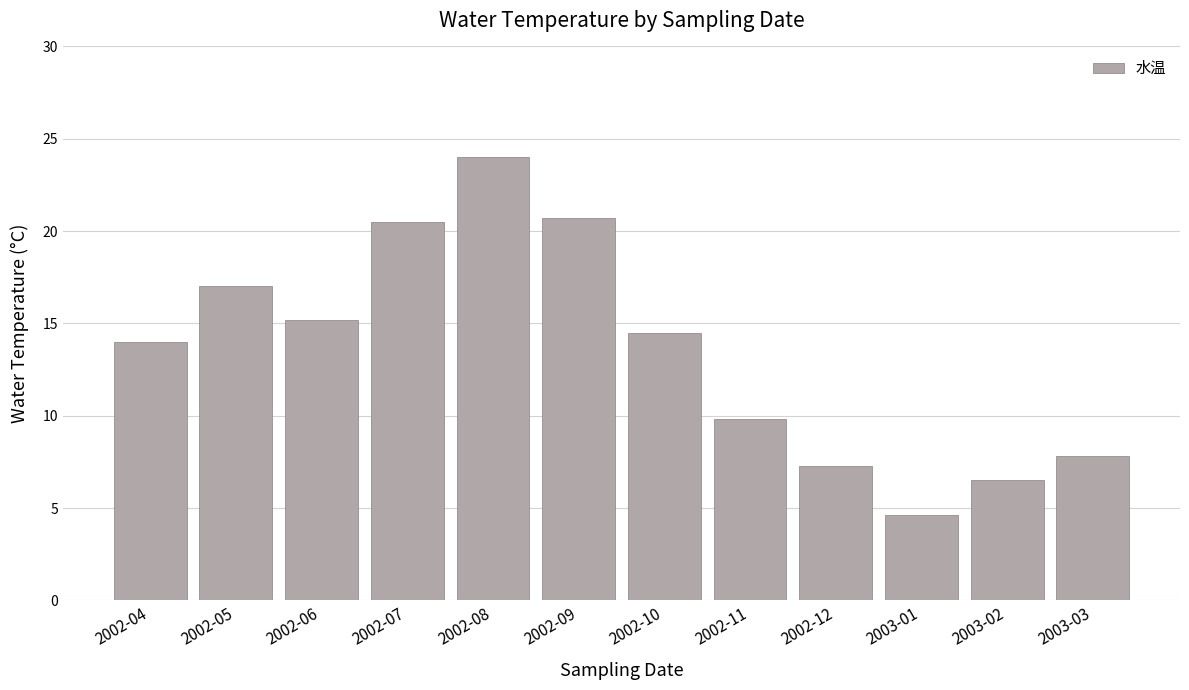

Where is the data nearest to the value 14?

2002-04